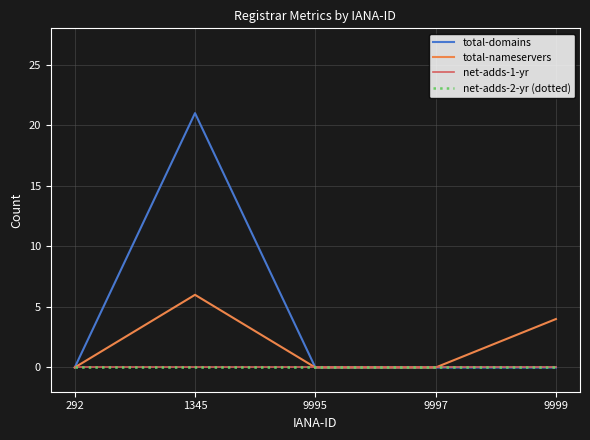

Rank the categories by net-adds-1-yr value from lowest to highest.

292, 1345, 9995, 9997, 9999